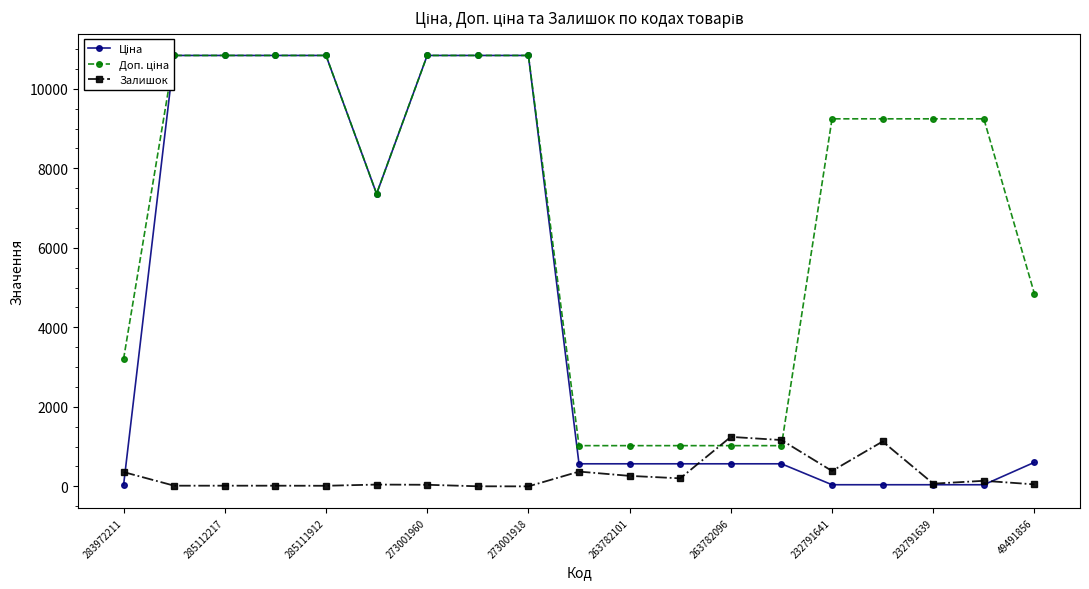

The Ціна series shows 904.5 at 11. True or false?

False